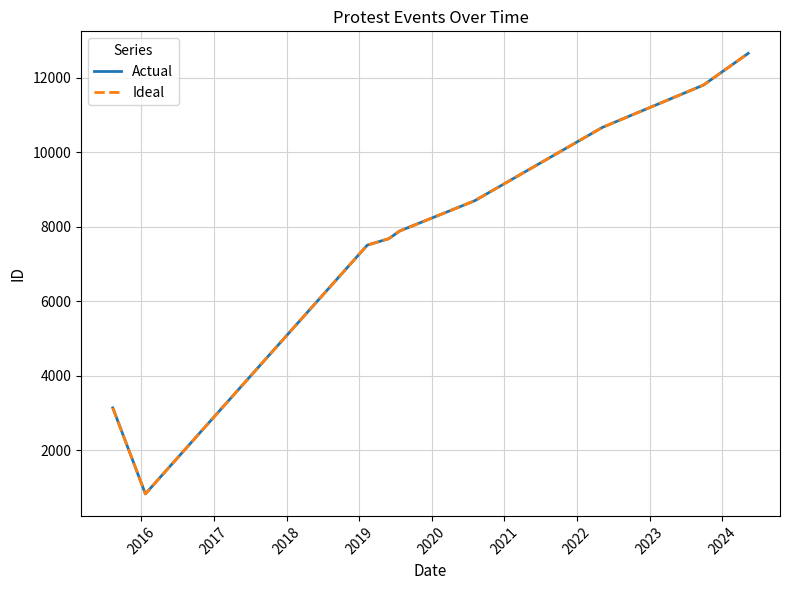

True or false: Actual and Ideal intersect in this chart.

False